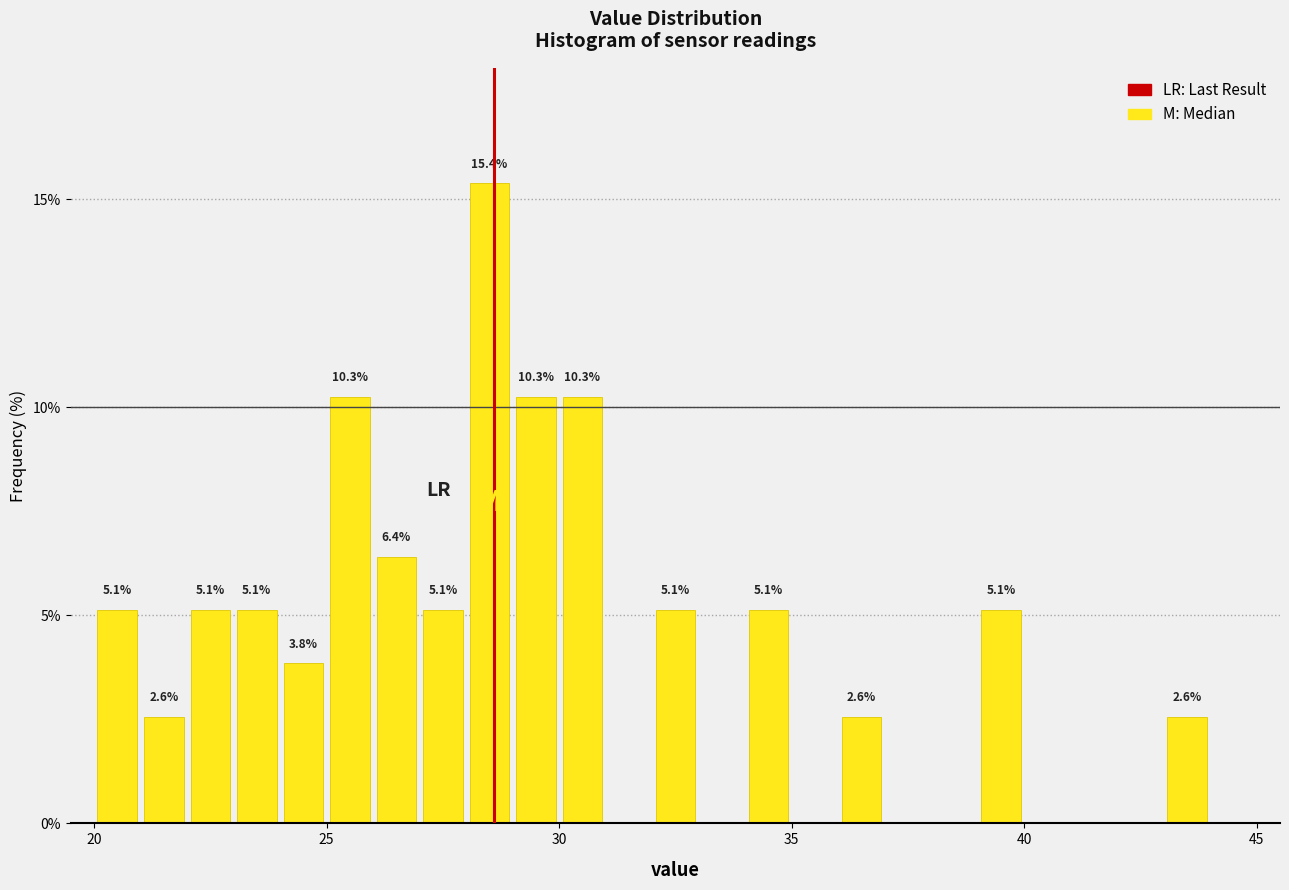

Read against the x-axis, roughly where is the centre of the tallest bar?

28.5